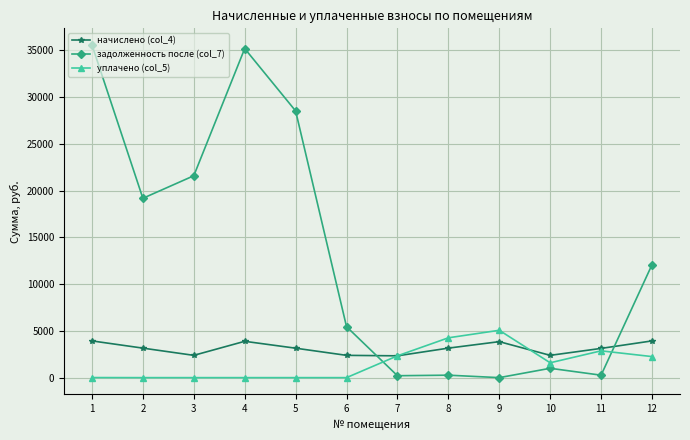

True or false: начислено (col_4) and задолженность после (col_7) cross at least once.

True